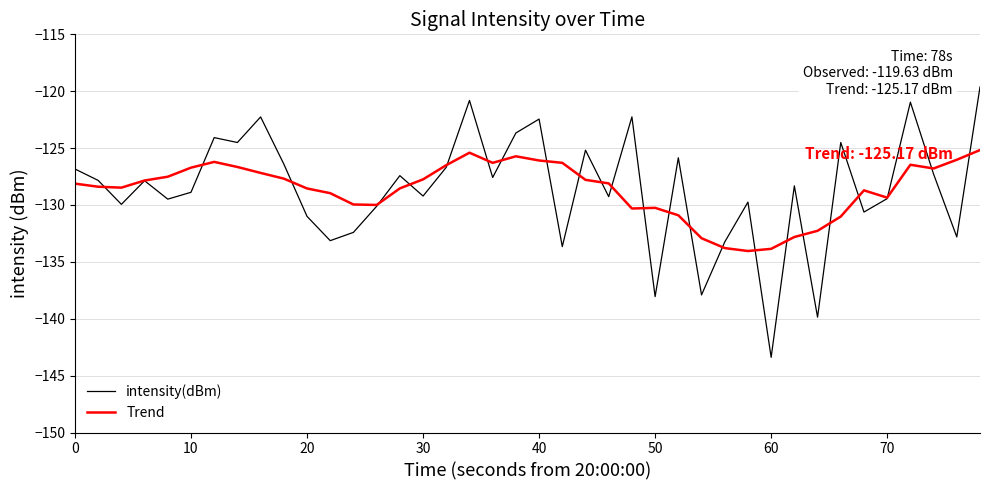

How many distinct data groups are displayed?

2